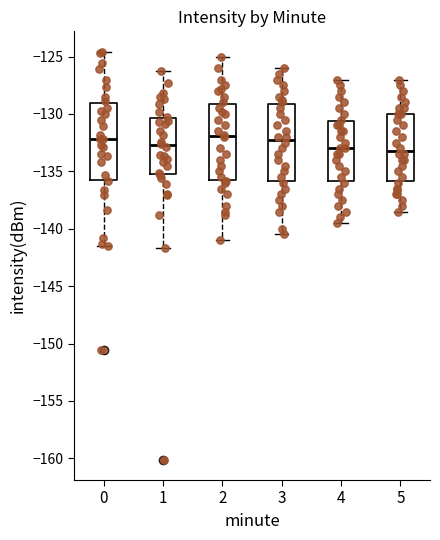

Where does the median line of the box at x = 5 sit on the y-axis? The values are not printed on the chart, so give them approximately, as read against the axis.

-133.0